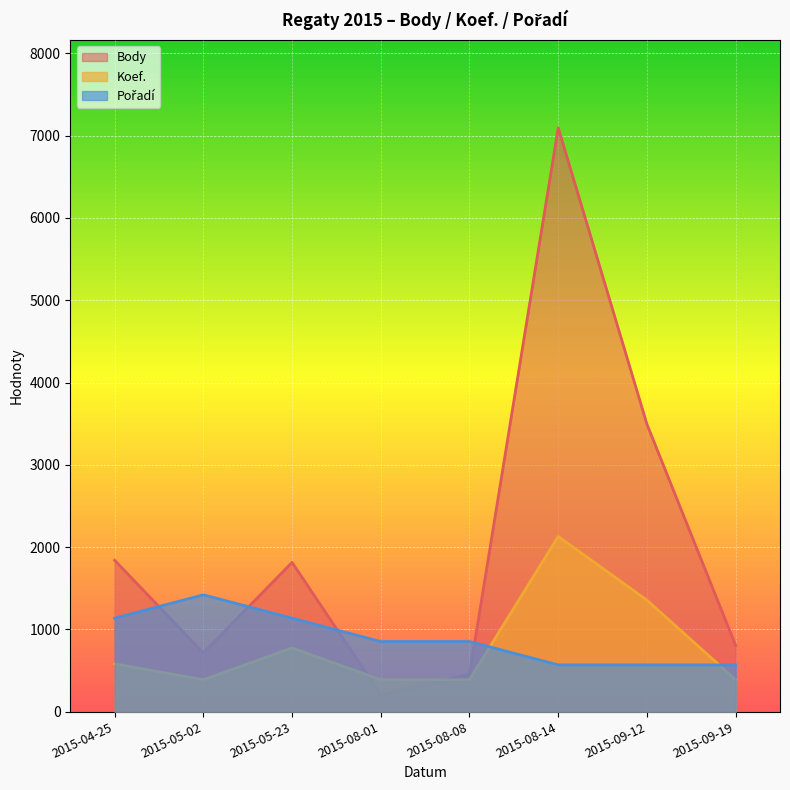

Rank the categories by Body value from highest to lowest.

2015-08-14, 2015-09-12, 2015-04-25, 2015-05-23, 2015-09-19, 2015-05-02, 2015-08-08, 2015-08-01